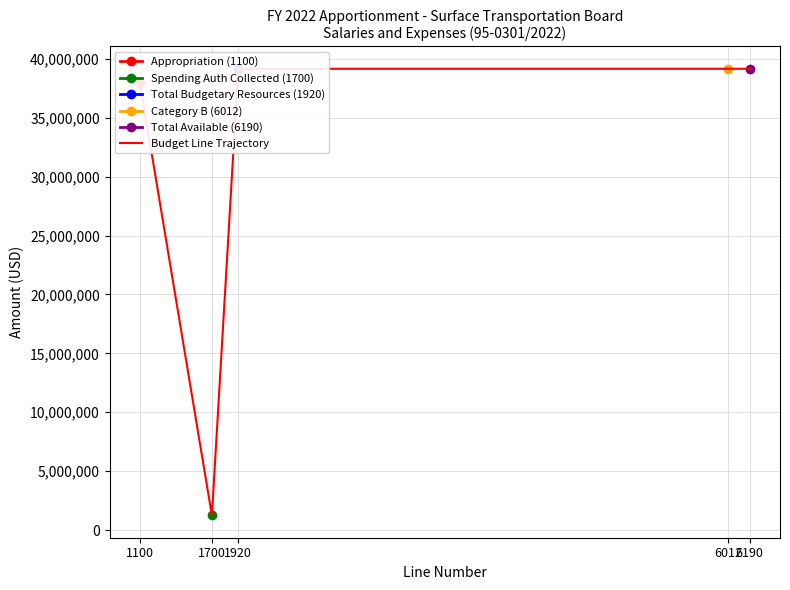

Is this an area chart (filled region under the line)?

No